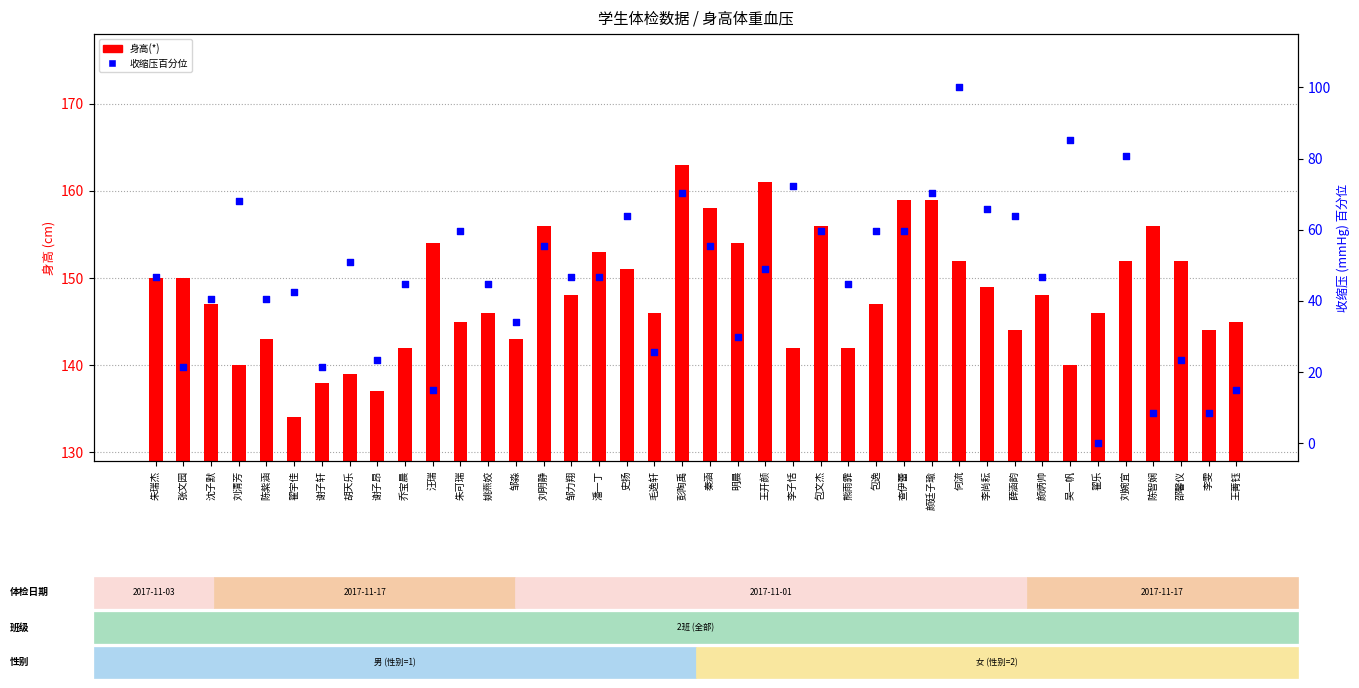

At which category is the sum across all series the highest?

何流